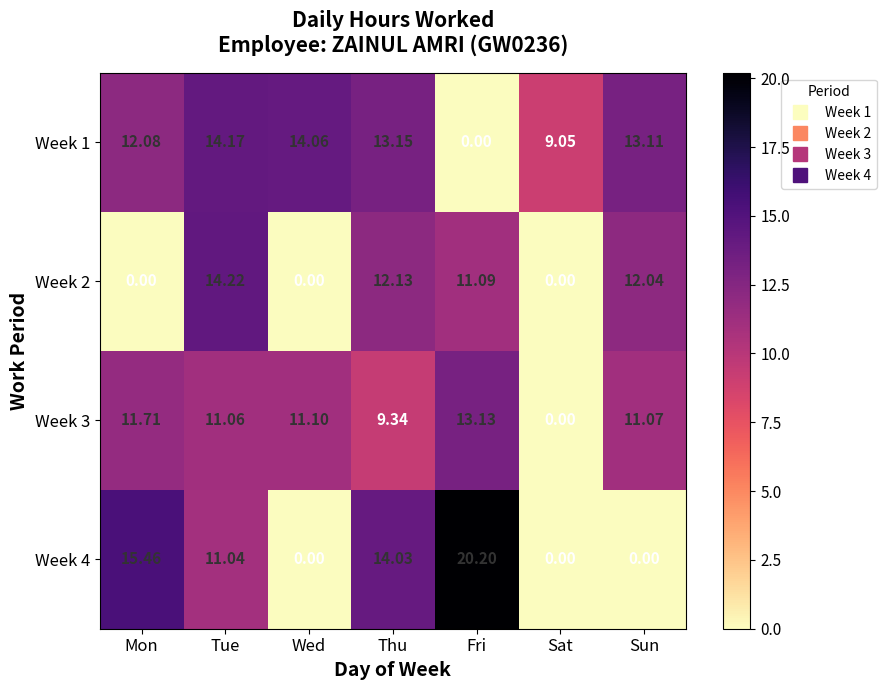

At which label does Week 2 reach its peak?

Tue